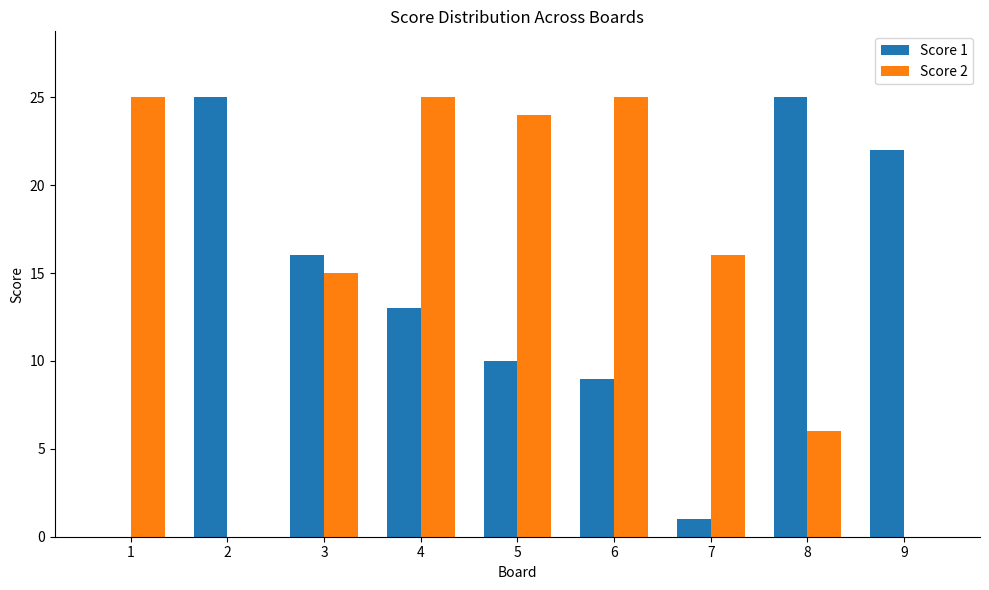

Which series has the largest total across all categories?

Score 2